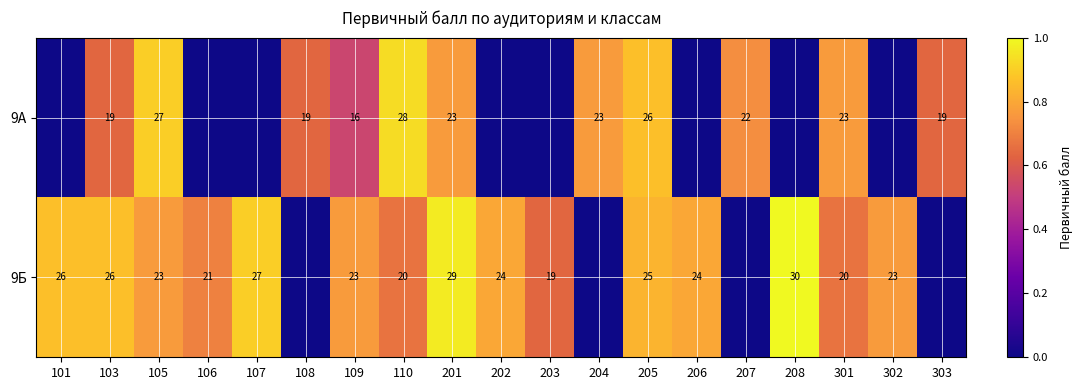

At which category does the chart reach its minimum across all series?

101